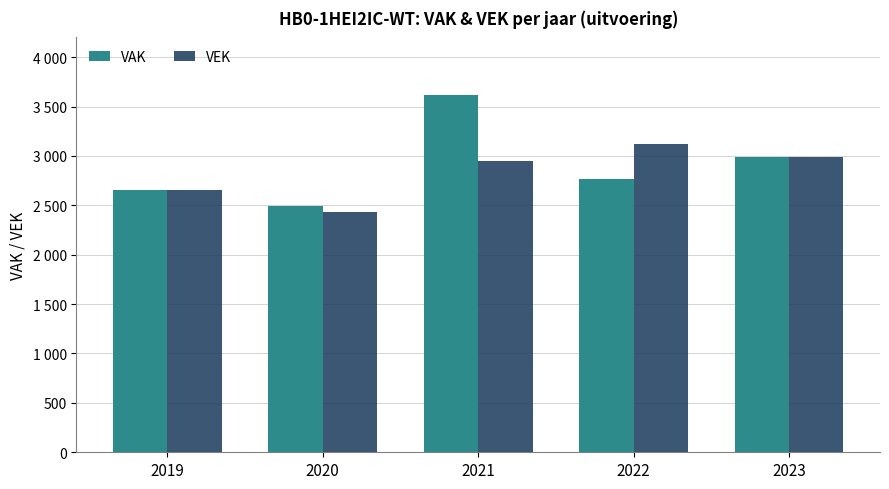

What is the difference between the VEK values at 2023 and 2019?

334